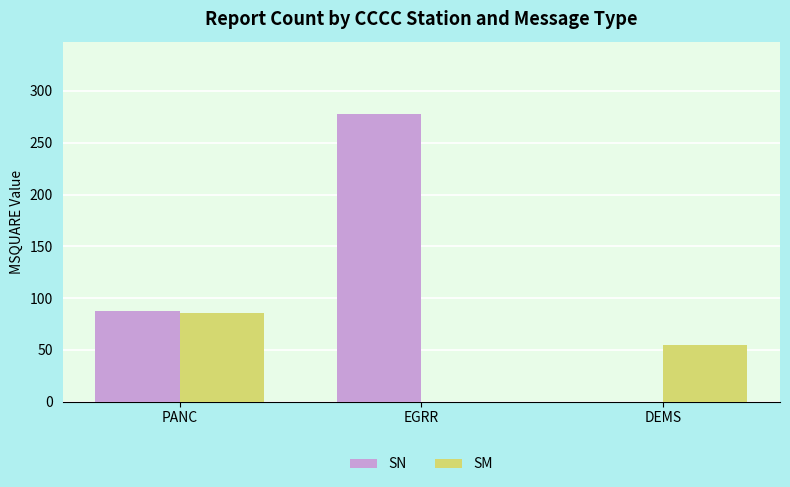

Which series changed the most between PANC and EGRR?

SN